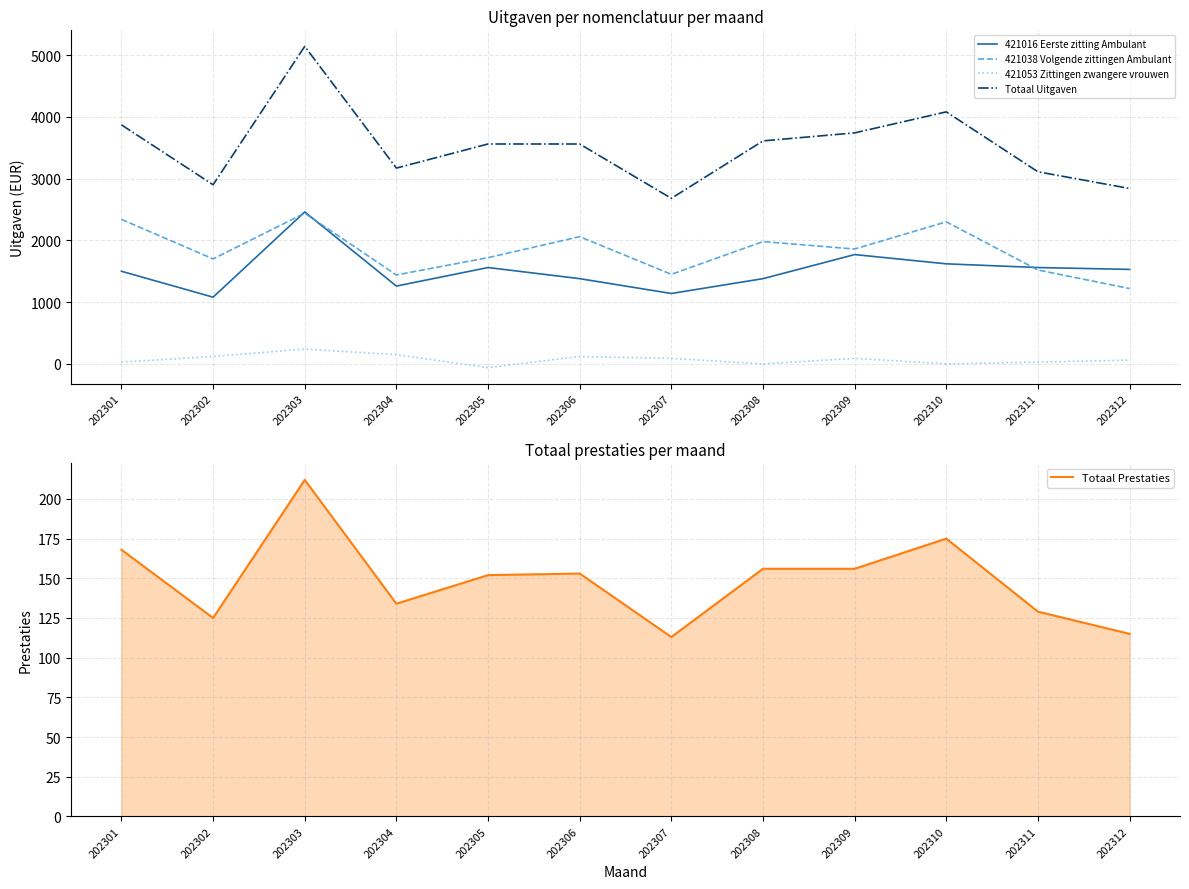

Count the number of categories in the chart.

12